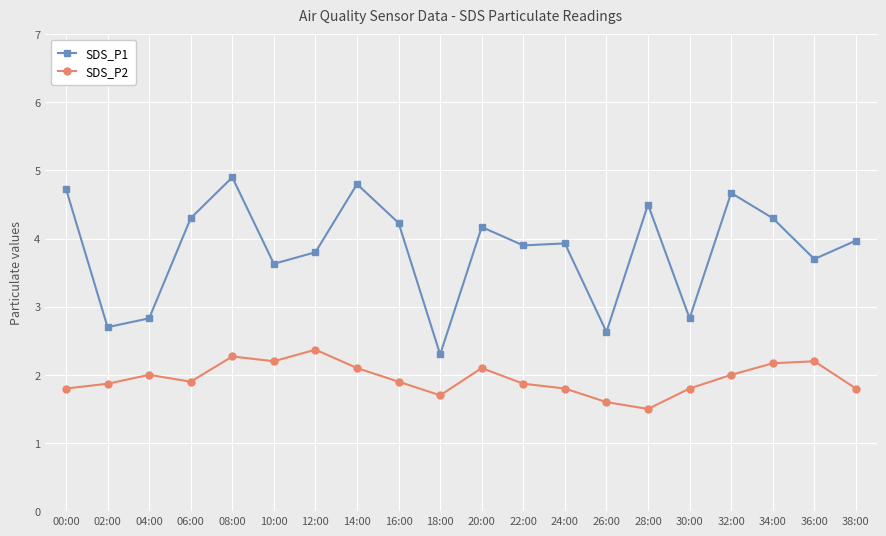

How many interior local valleys does the SDS_P2 series have?

4